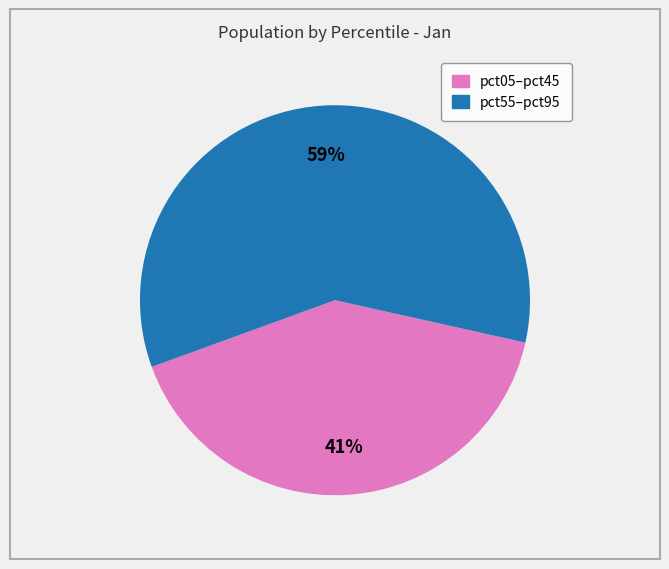

Is there any slice that represents more than half of the pie?

Yes